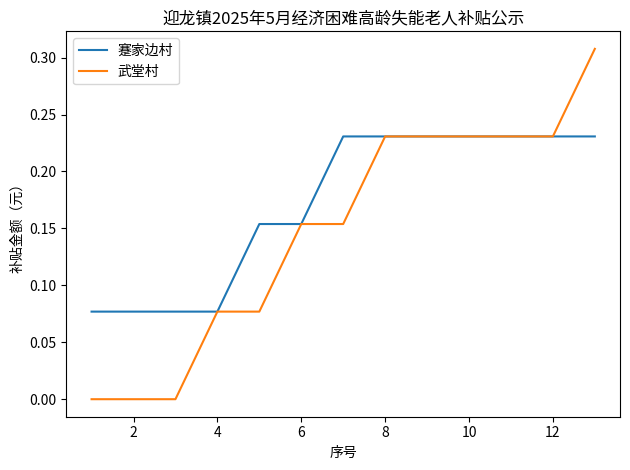

Which series has the widest spread of values?

武堂村